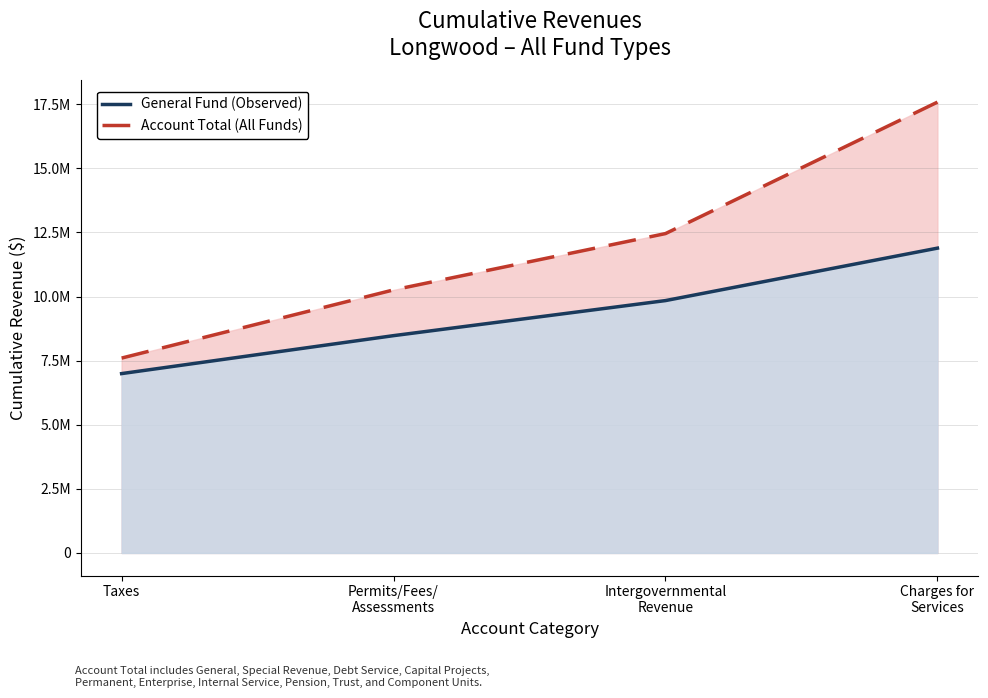

What is the sum of all Account Total values?

47901871